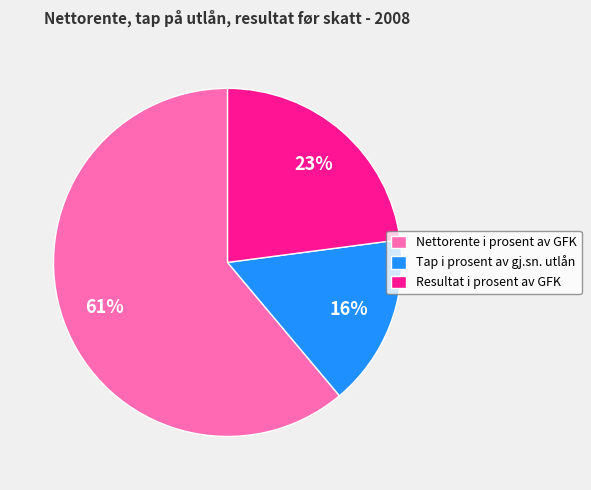

Combined, do Nettorente i prosent av GFK and Tap i prosent av gj.sn. utlån account for over 50%?

Yes